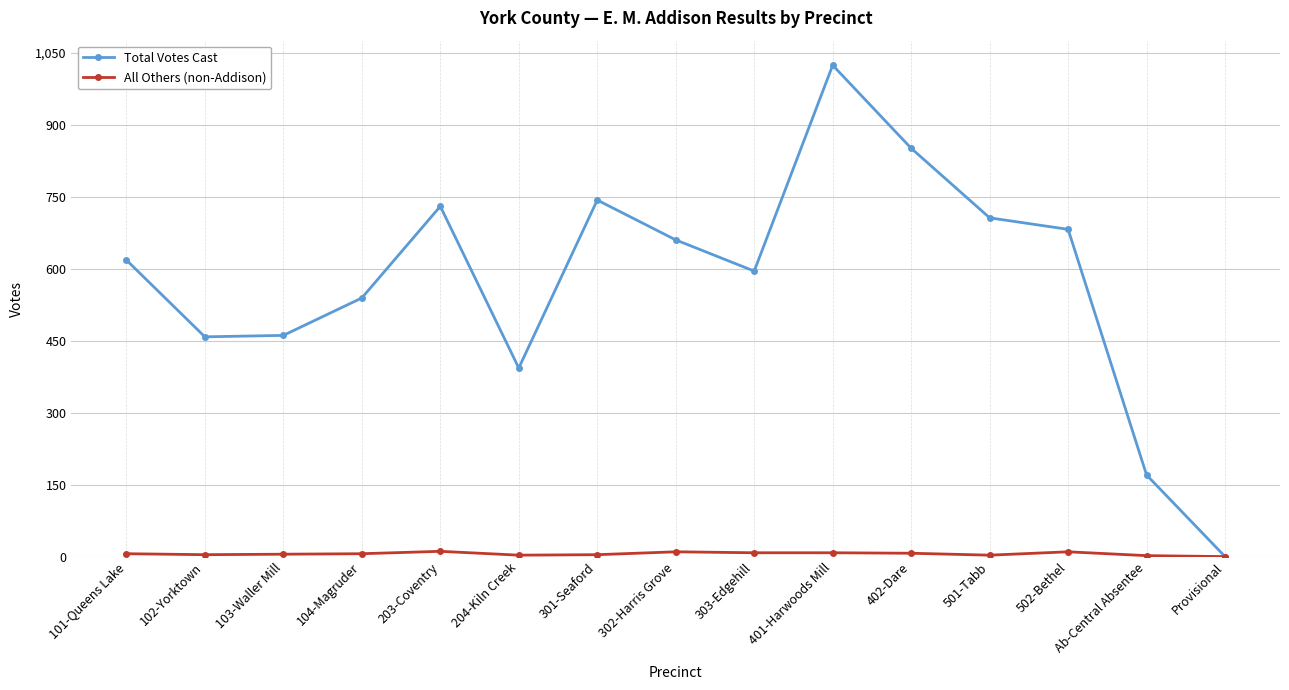

True or false: Total Votes Cast has more than 2 interior local peaks.

True